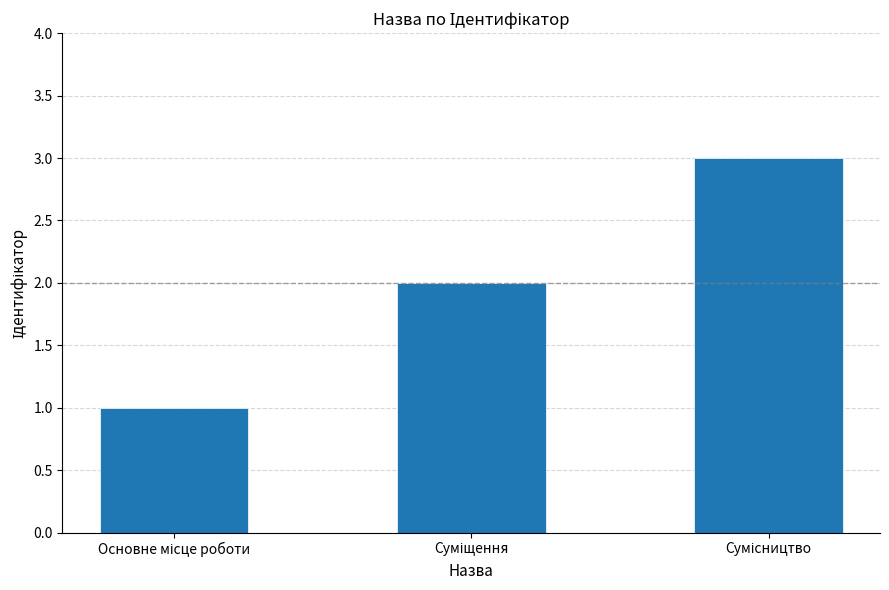

What is the sum of all values?

6